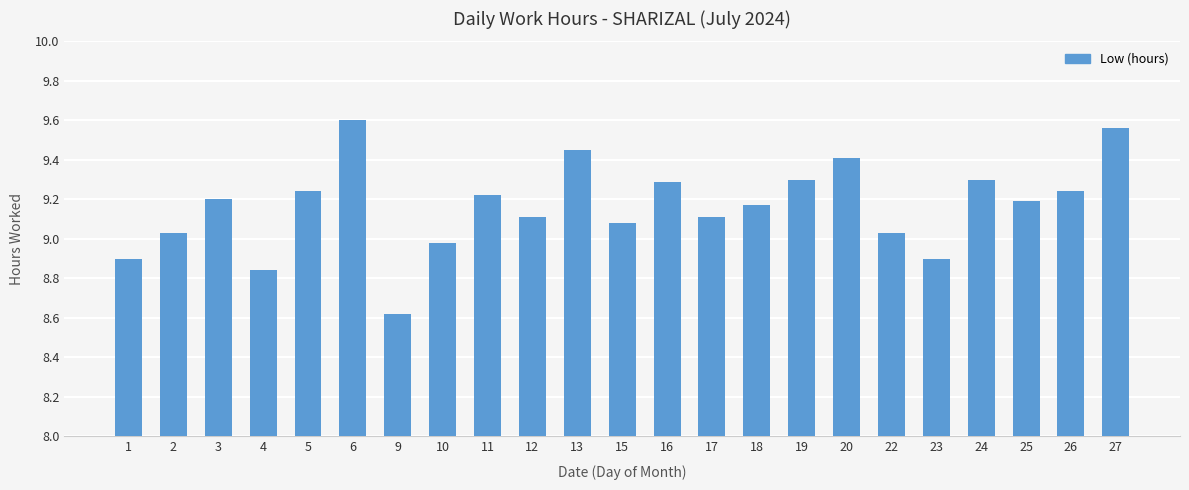

What is the sum of all values?

210.8